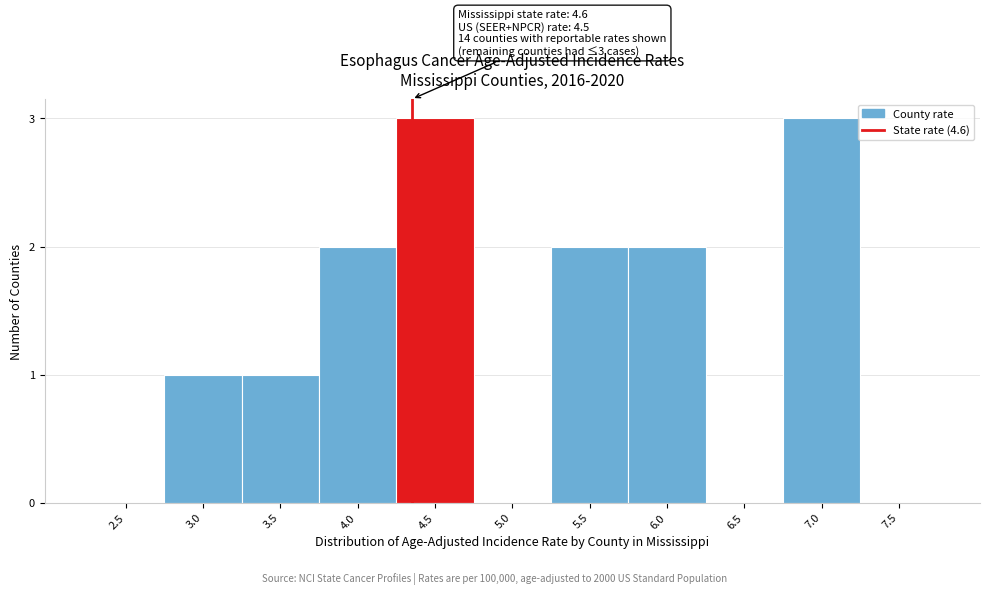

What is the sum of the values at 4.5 and 5.5?

5